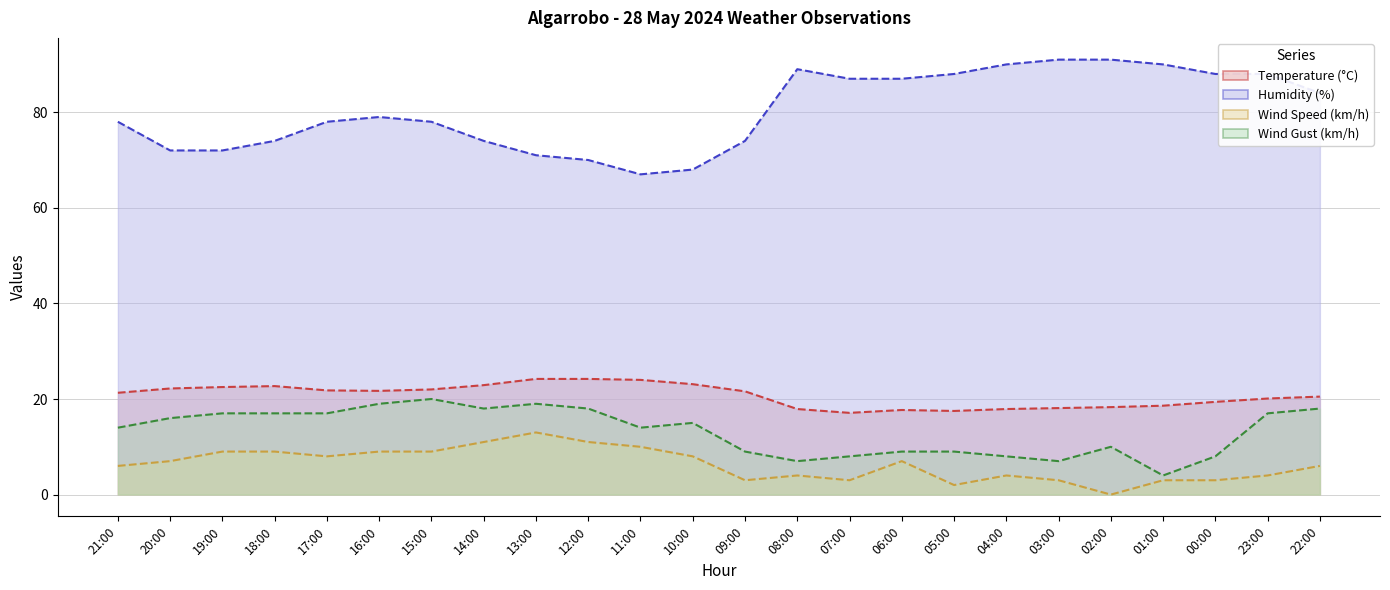

Which category has the highest value in the Humidity (%) series?

03:00